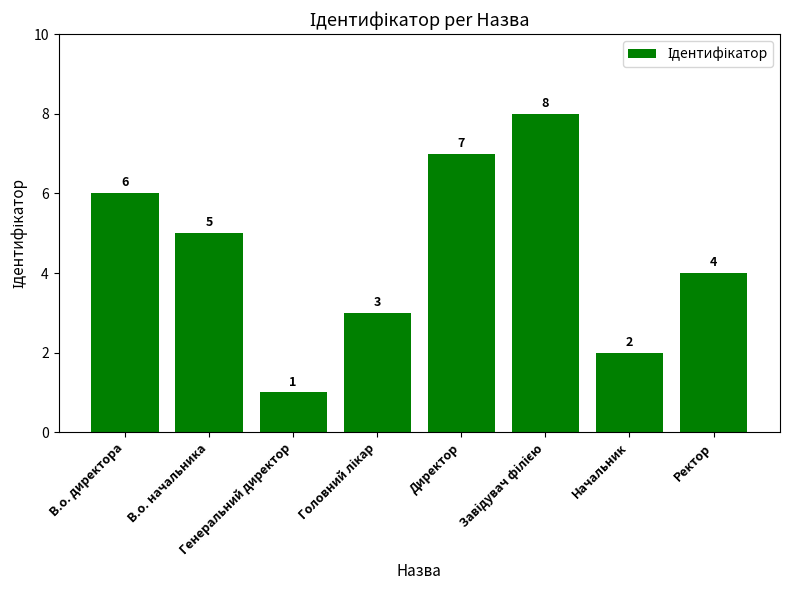

What is the change in value from В.о. директора to Начальник?

-4